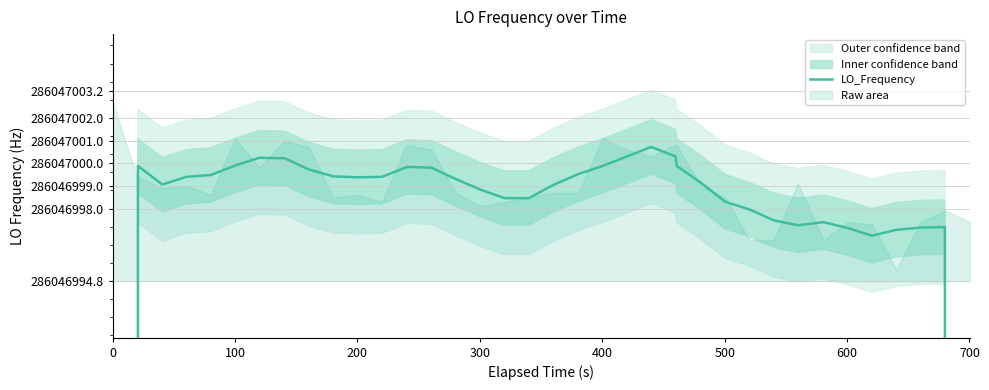

What is the greatest value displayed?

286047000.7